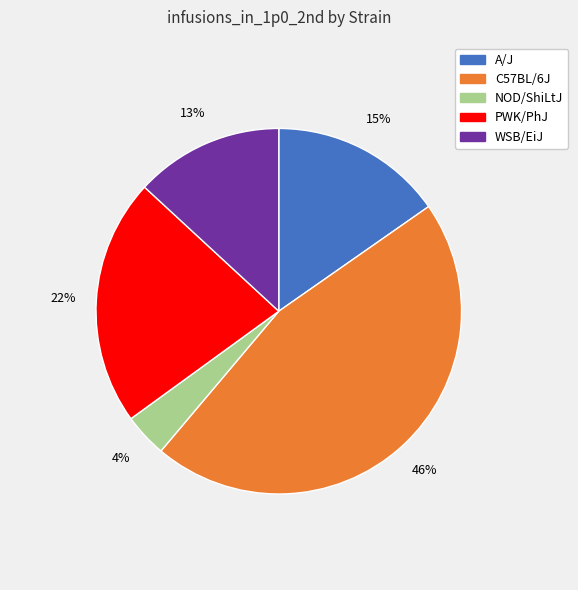

Between PWK/PhJ and C57BL/6J, which is larger?

C57BL/6J